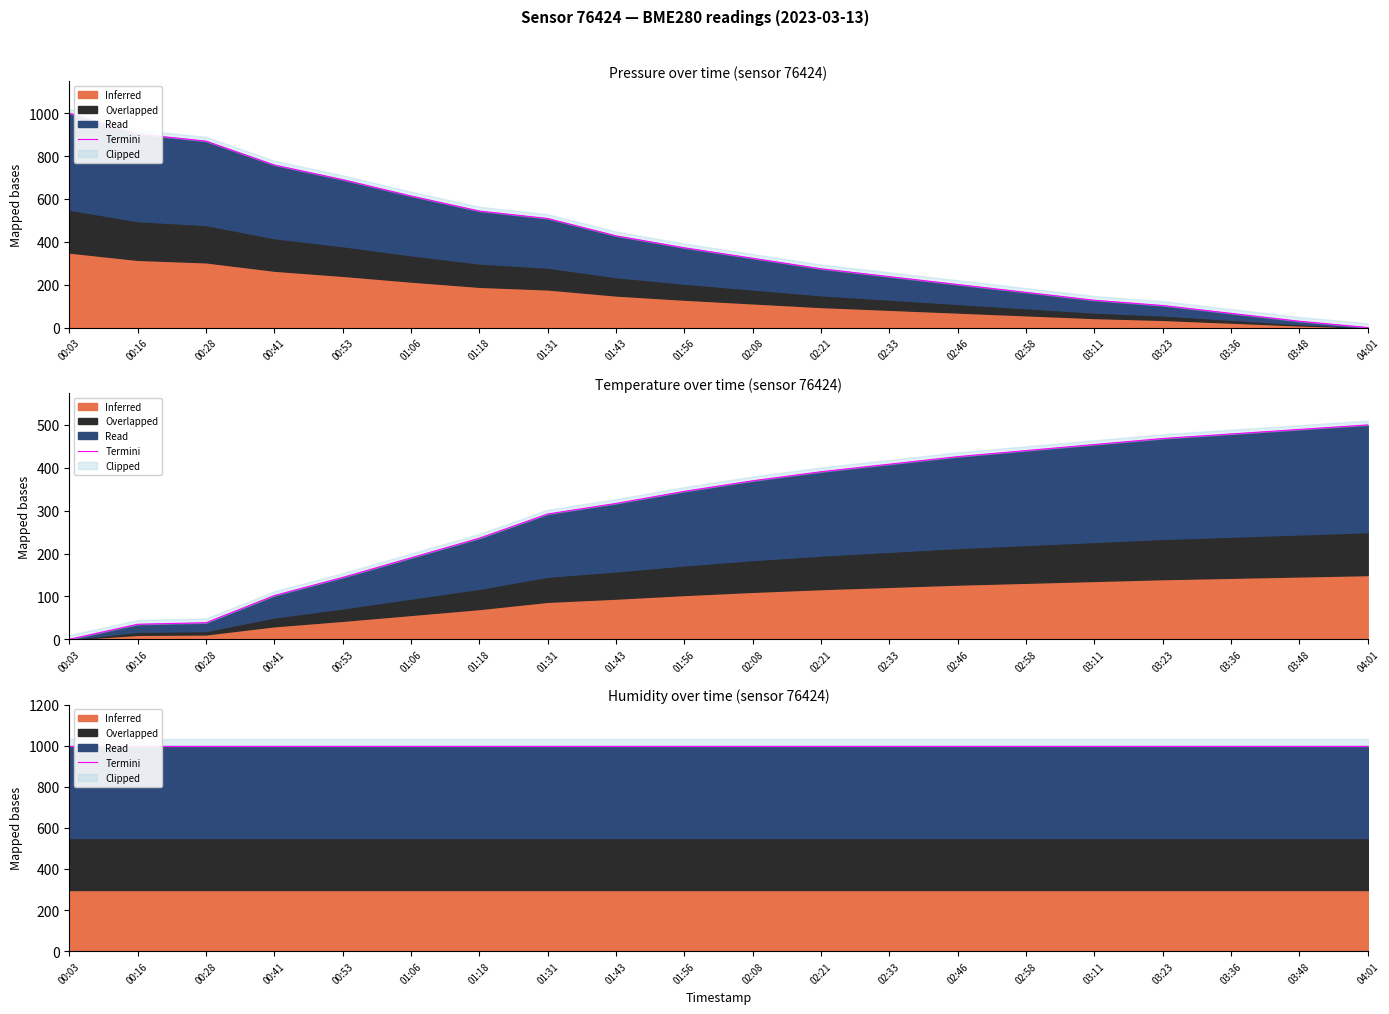

The value of Pressure at 01:06 is 296.2. True or false?

False